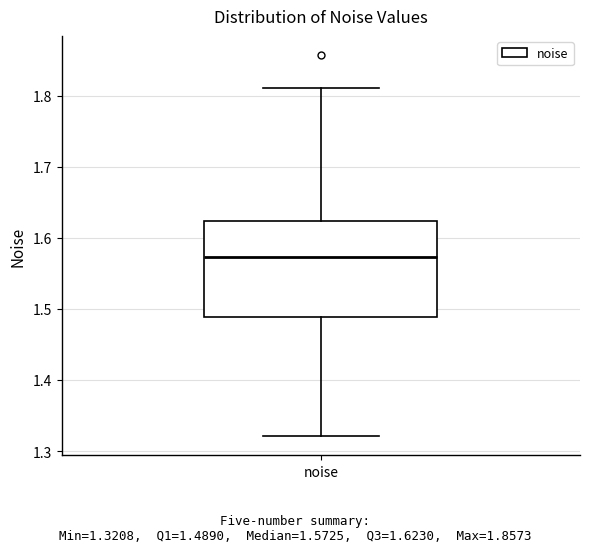

Transcribe this box plot: give where the median line is, the range the box spans, and where the two whiskers end, as read against the y-axis. The values are not printed on the chart, so give them approximately, as read against the axis.

median 1.57, box 1.49 to 1.62, whiskers 1.32 to 1.81